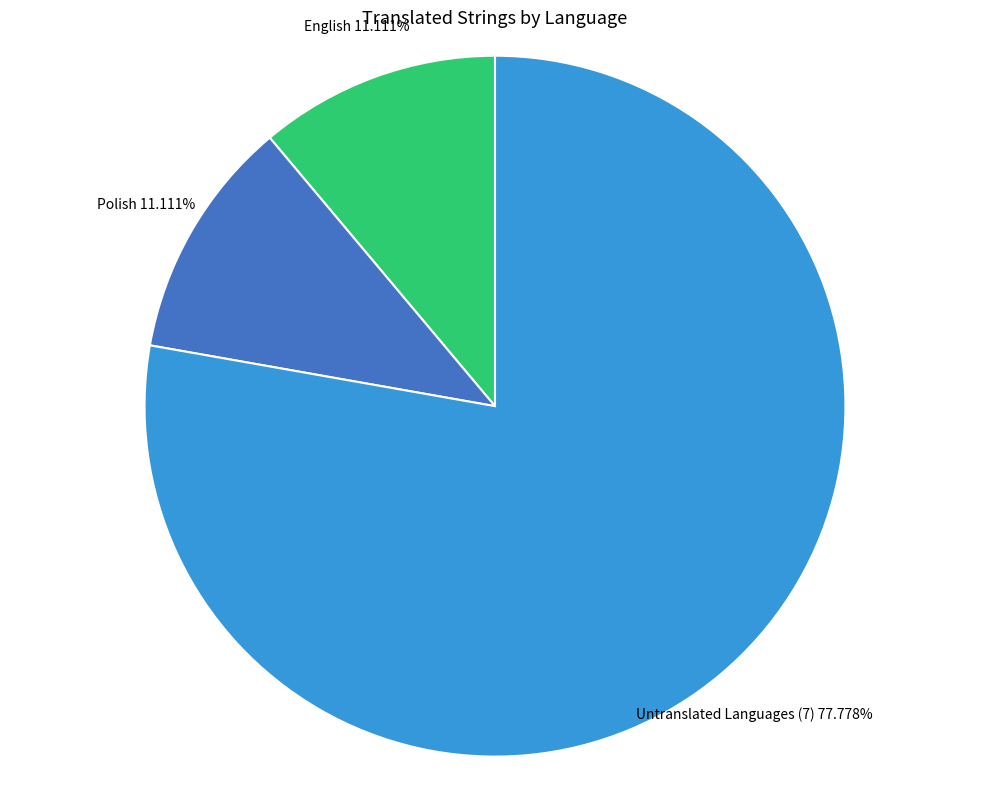

Does any single category account for the majority?

Yes